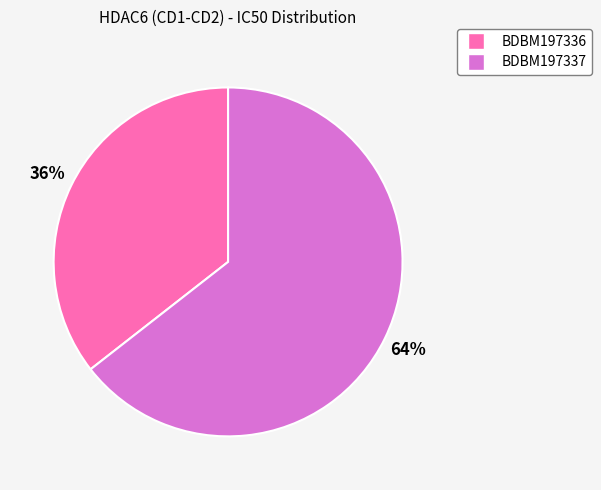

Which slice represents more than half of the pie?

BDBM197337